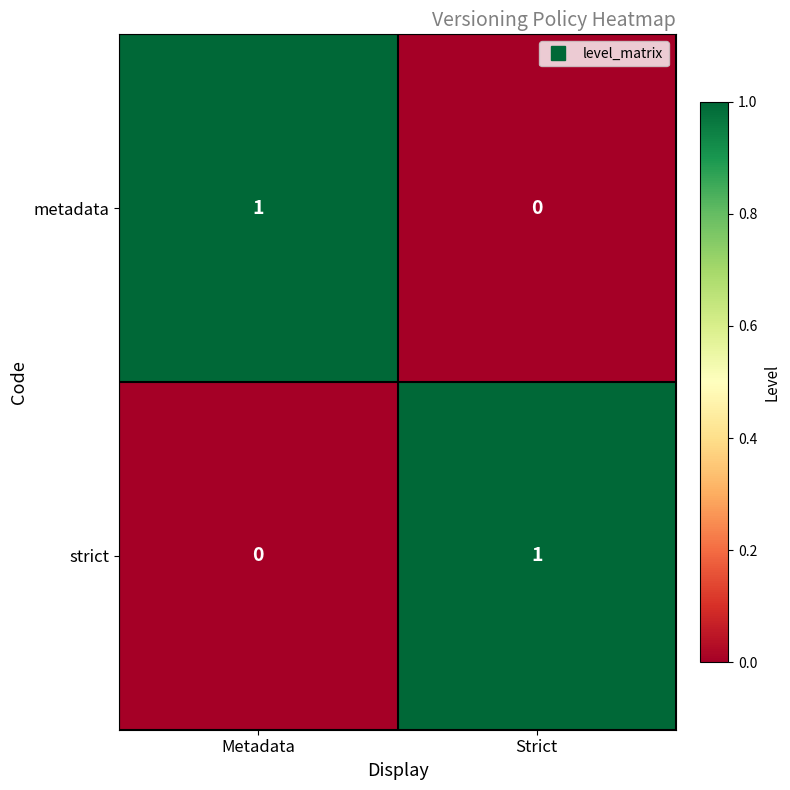

At Strict, list the series in order from smallest to largest.

metadata, strict